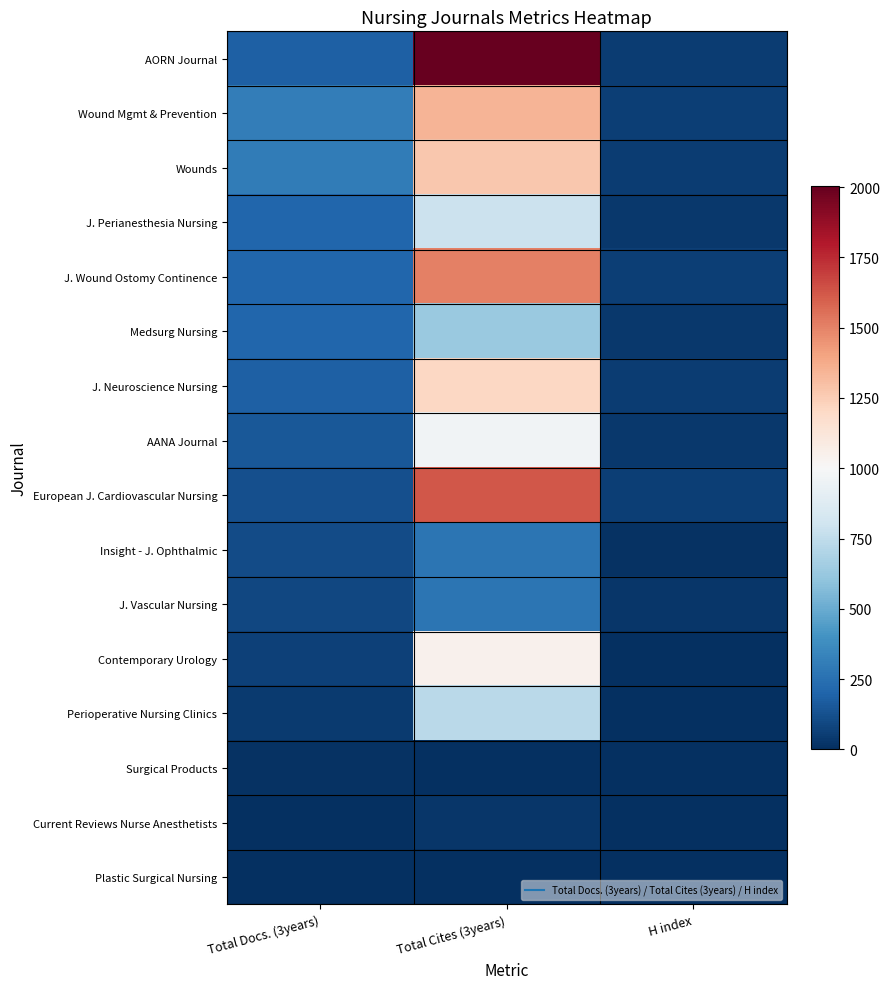

Rank the series by their maximum value, from lowest to highest.

Plastic Surgical Nursing, Surgical Products, Current Reviews Nurse Anesthetists, Insight - J. Ophthalmic, J. Vascular Nursing, Medsurg Nursing, Perioperative Nursing Clinics, J. Perianesthesia Nursing, AANA Journal, Contemporary Urology, J. Neuroscience Nursing, Wounds, Wound Mgmt & Prevention, J. Wound Ostomy Continence, European J. Cardiovascular Nursing, AORN Journal